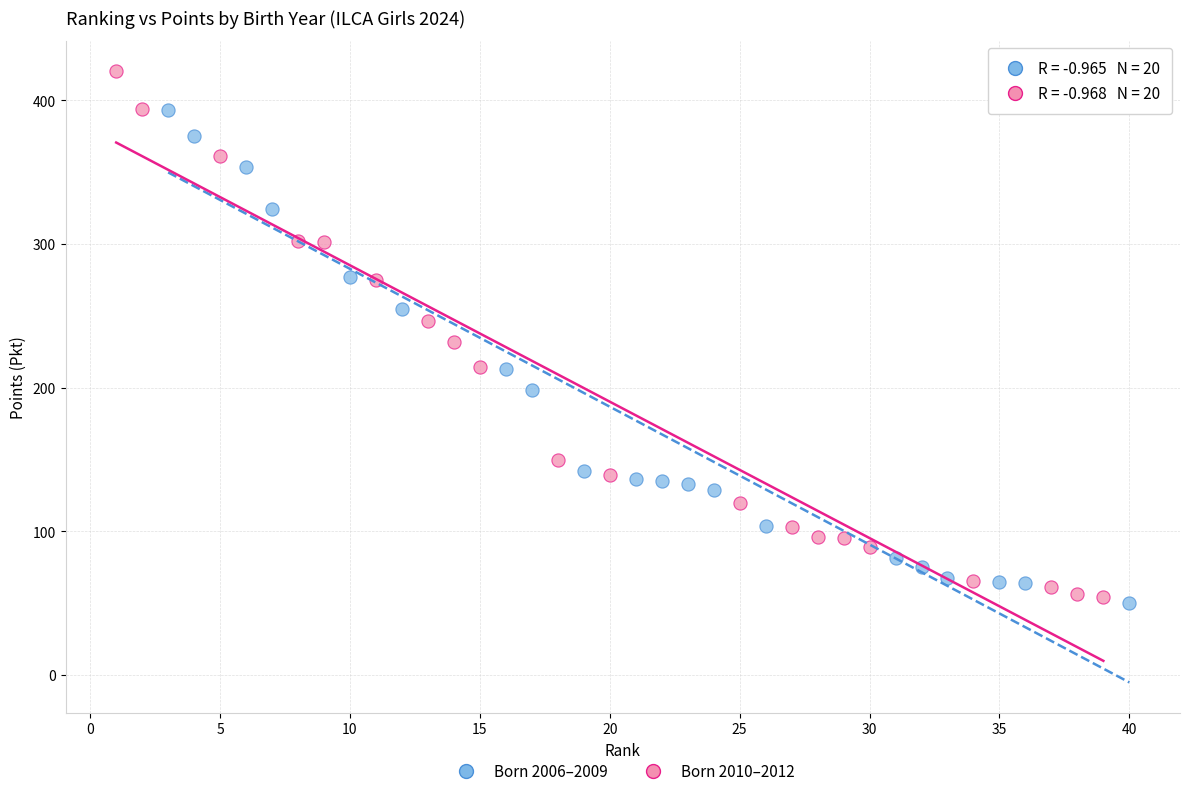

Which series reaches the minimum Y coordinate?

Born 2006–2009